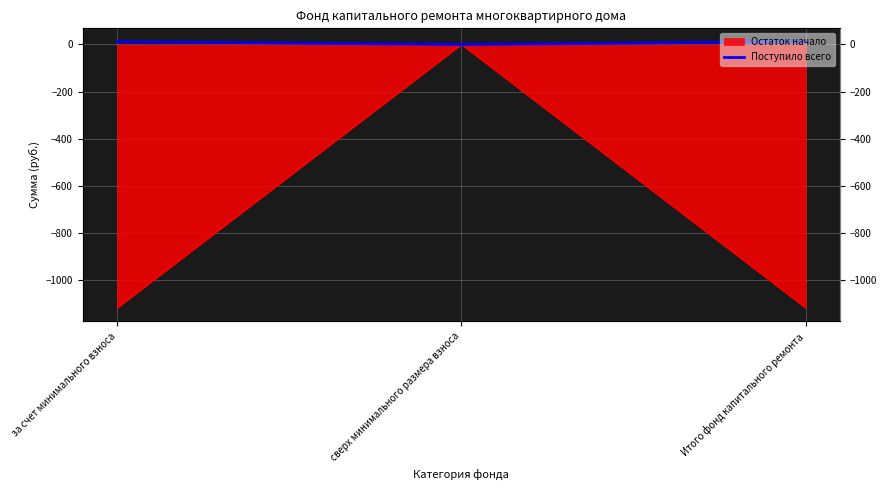

What position from the left is за счет минимального взноса?

1